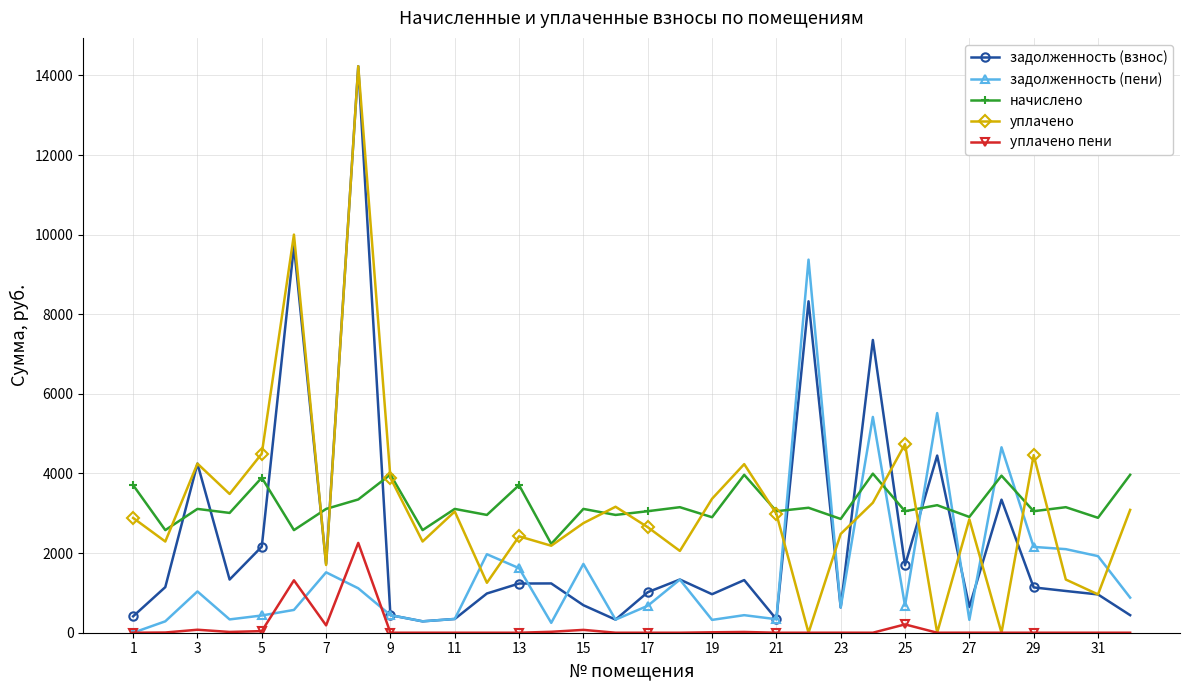

What is the value of the уплачено point at the 7th from the left?

1700.9